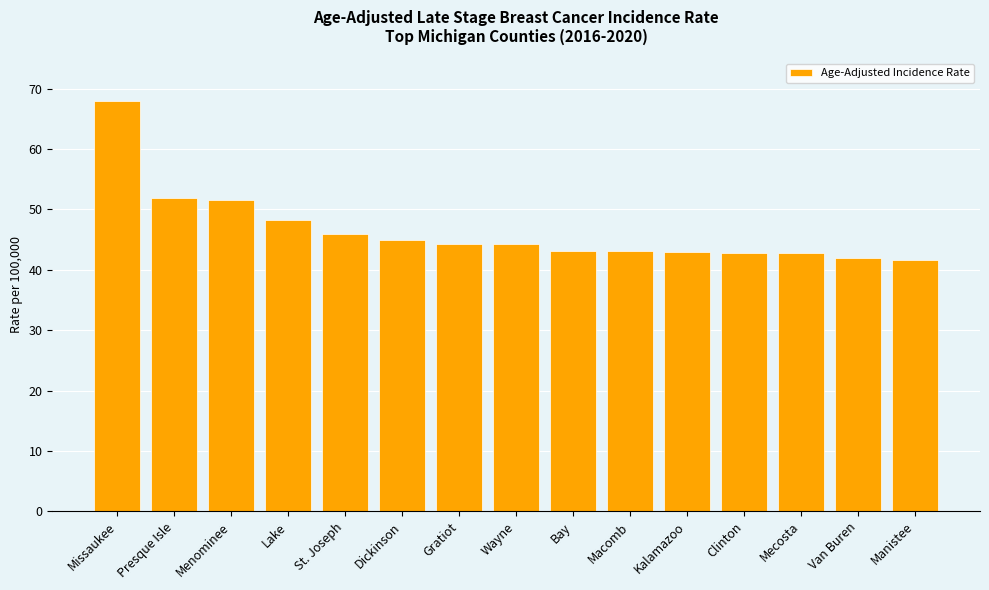

What position from the right is Mecosta?

3